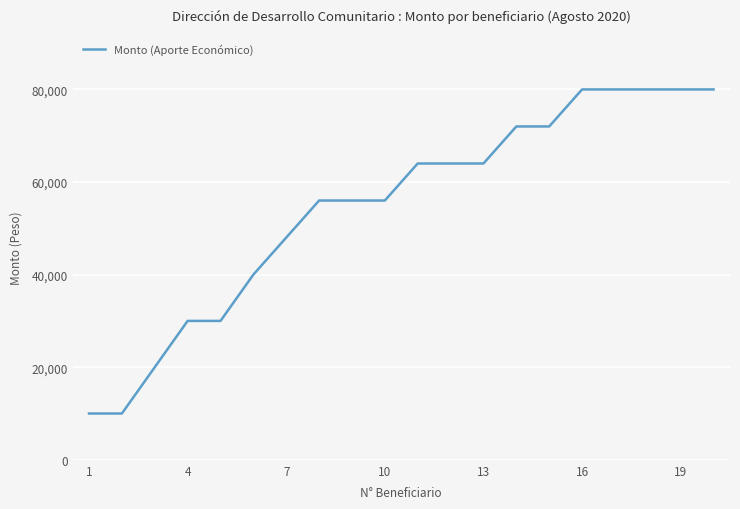

What is the maximum value shown in the chart?

80000